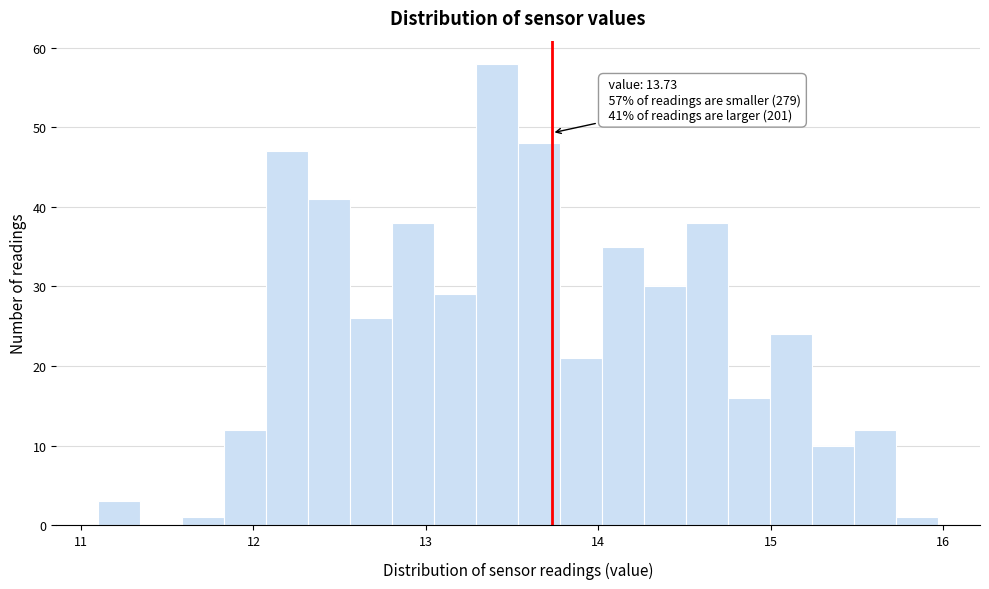

Around what value on the x-axis is the tallest bar? Give the approximate position of its centre, as read against the axis.

13.4